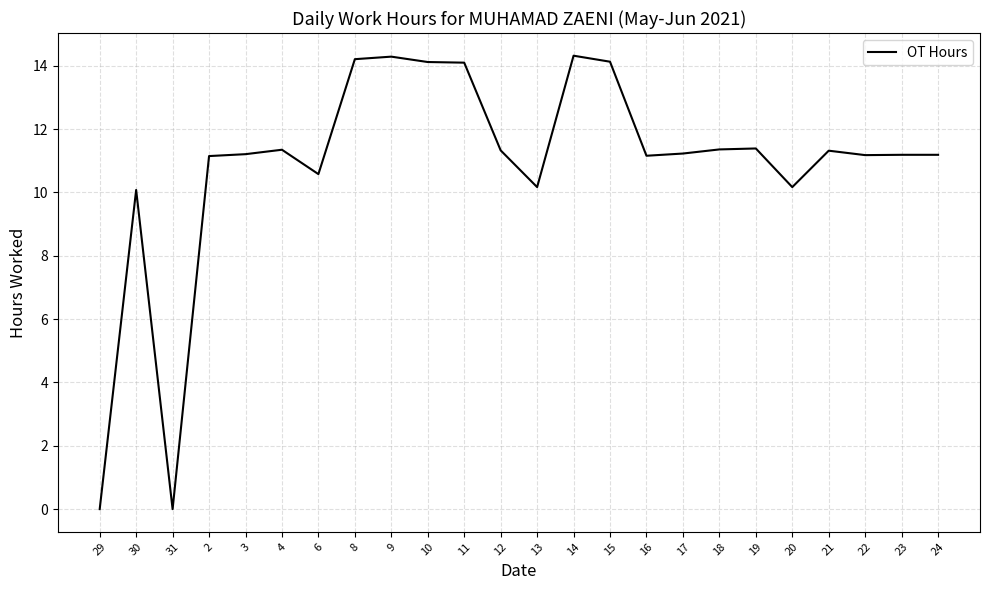

How many lines are shown in the chart?

1